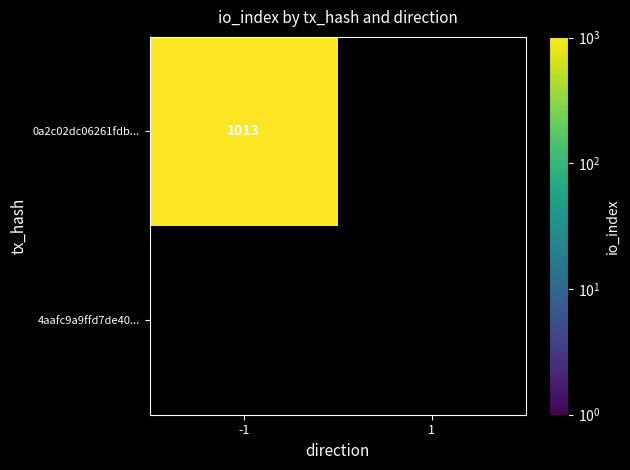

The value of 0a2c02dc06261fdbbb8a8188909713cfb5a8e57 at 1 is 0. True or false?

True